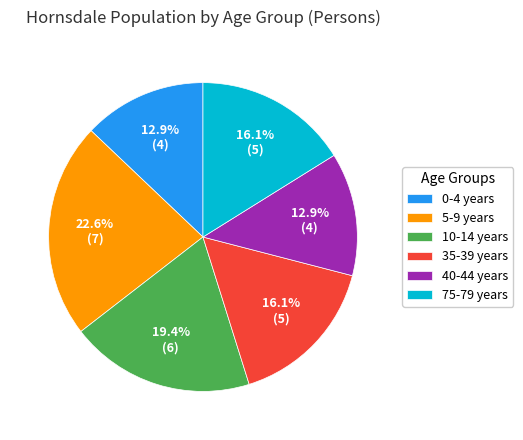

To the nearest percent, what percentage of the pie is 35-39 years?

16%